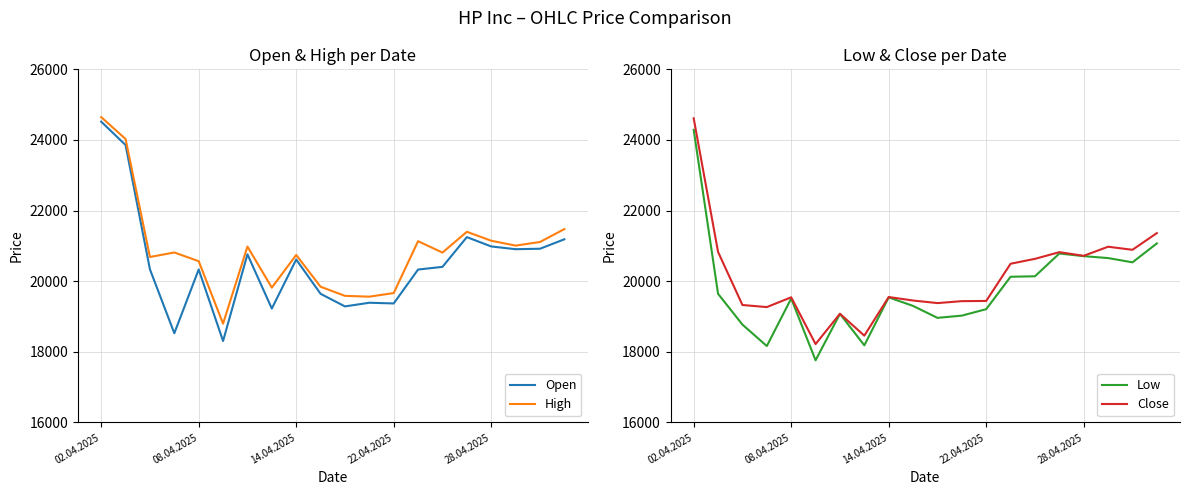

True or false: Low and High cross at least once.

False